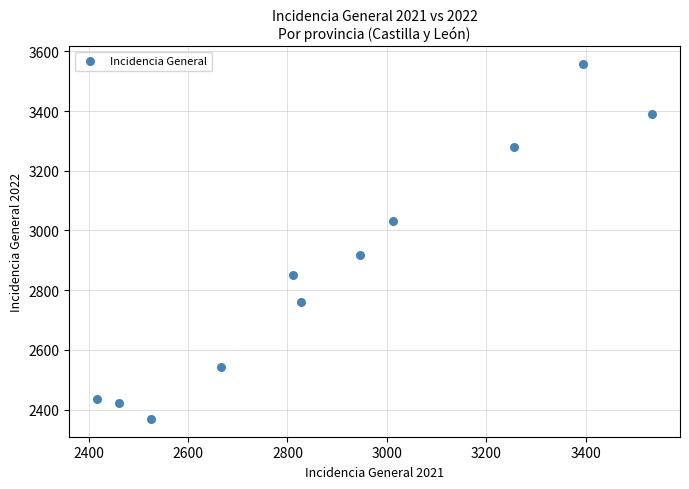

What Y value in the scatter plot is closest to 2962?

2917.9